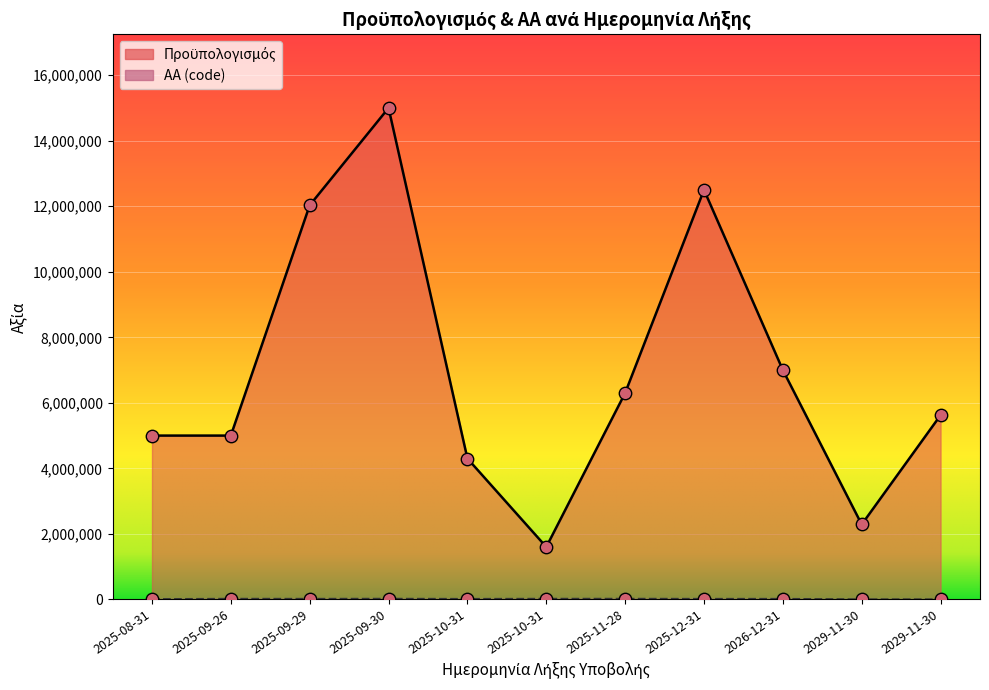

Which series has the widest spread of Y values?

Προϋπολογισμός